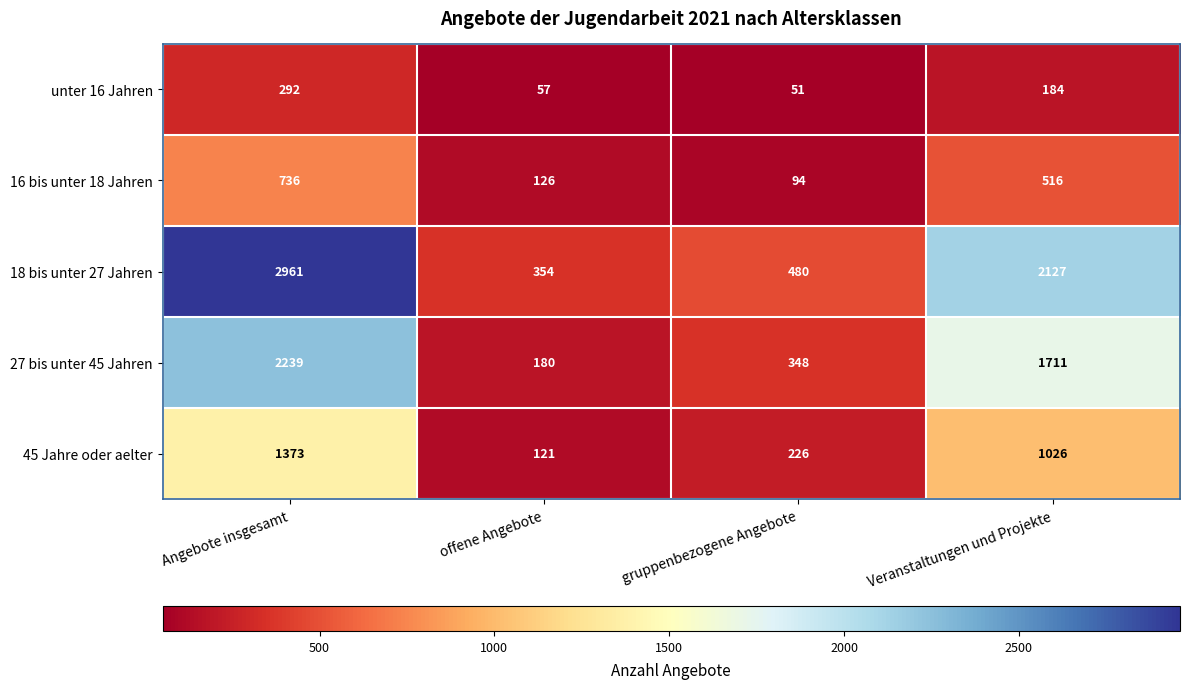

At how many categories does at least one series exceed 2841?

1